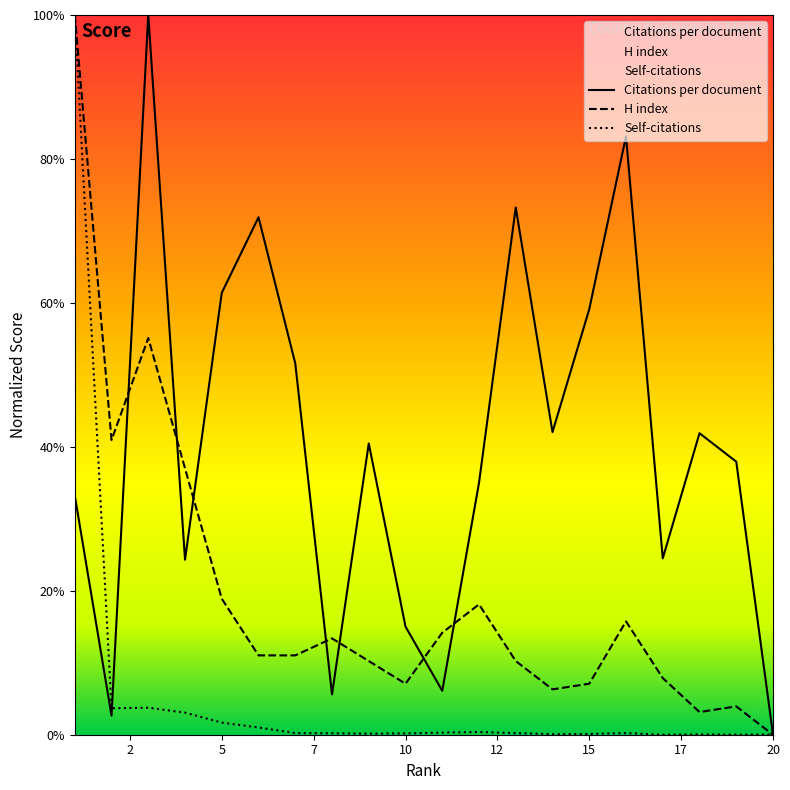

List the series in order of their overall mean, highest first.

Citations per document, H index, Self-citations